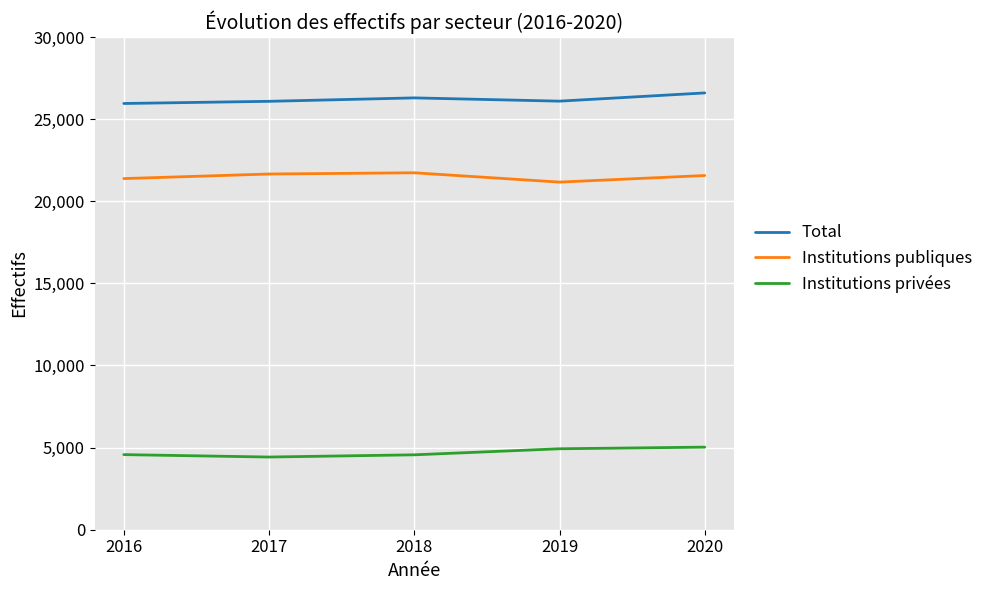

In Institutions publiques, how many points are lower than both neighbors (excluding endpoints)?

1